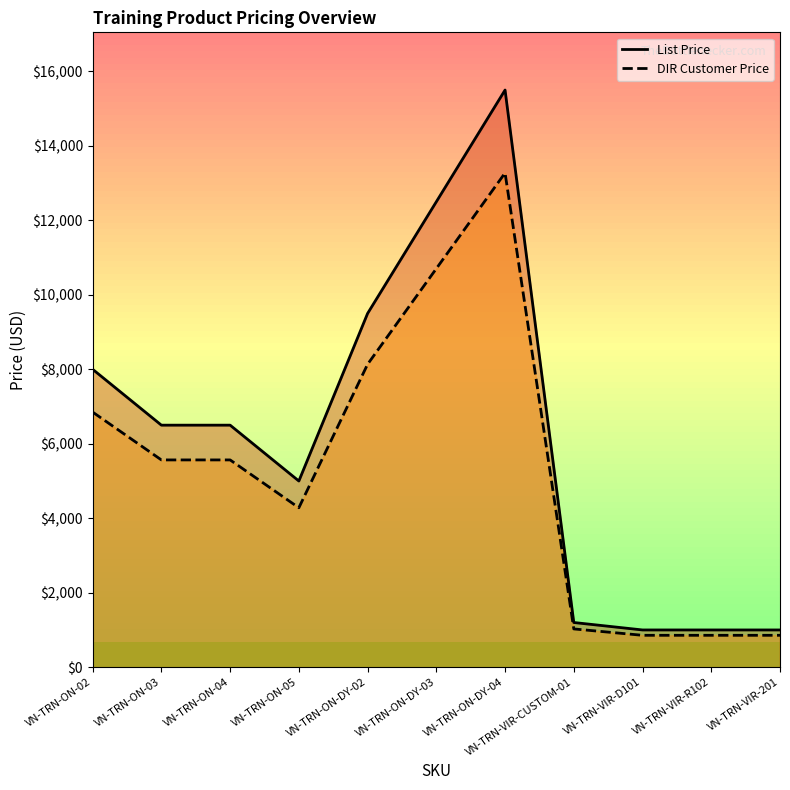

Which has a higher value, VN-TRN-ON-DY-04 or VN-TRN-ON-DY-02?

VN-TRN-ON-DY-04